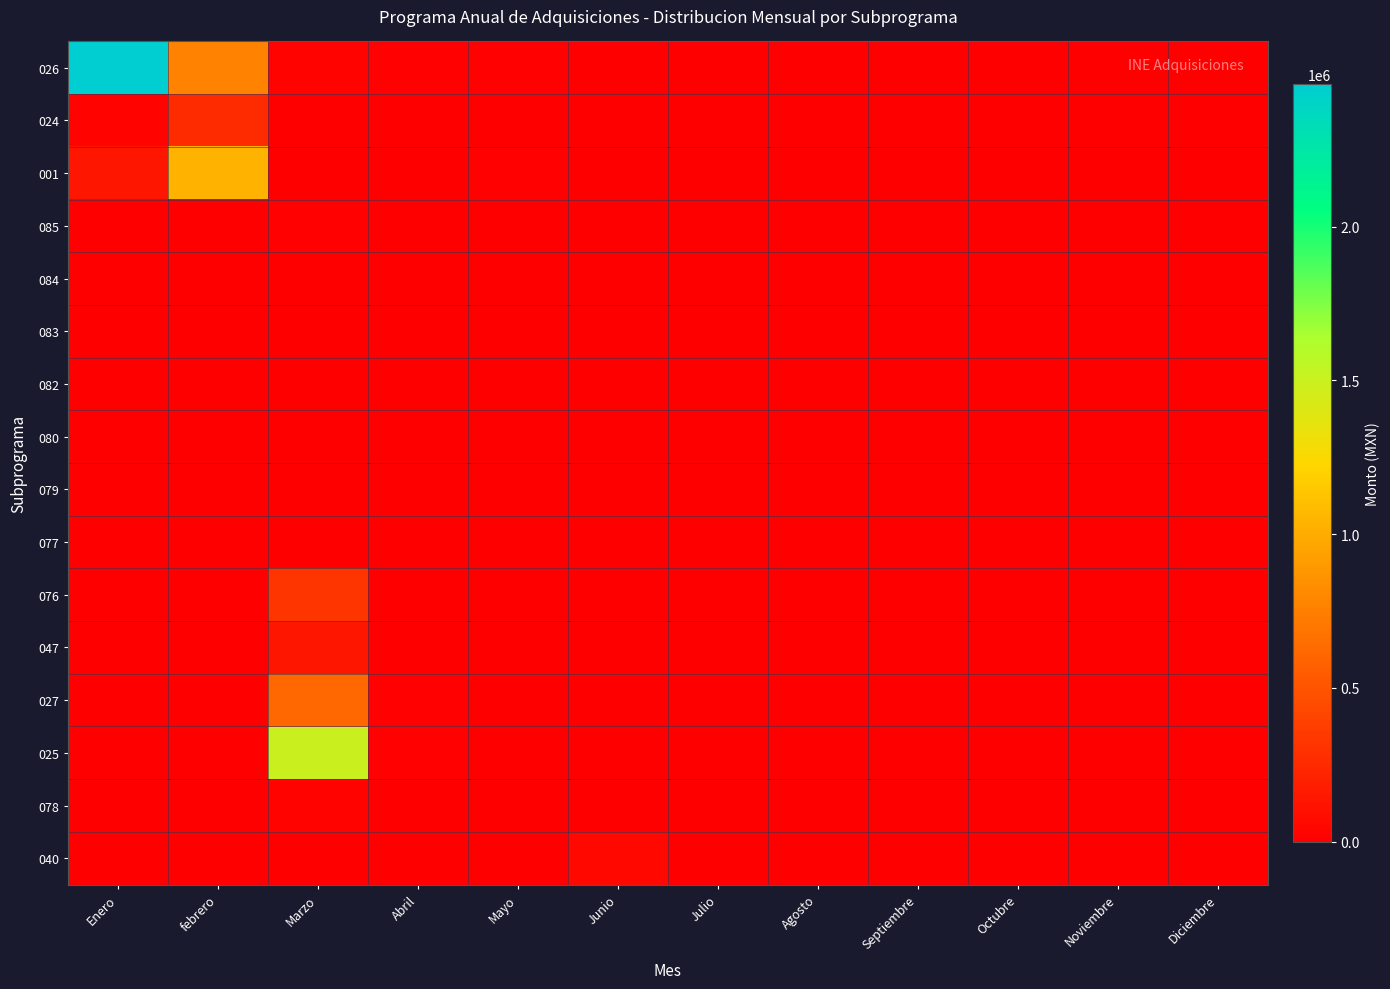

At which category is the sum across all series the highest?

Marzo